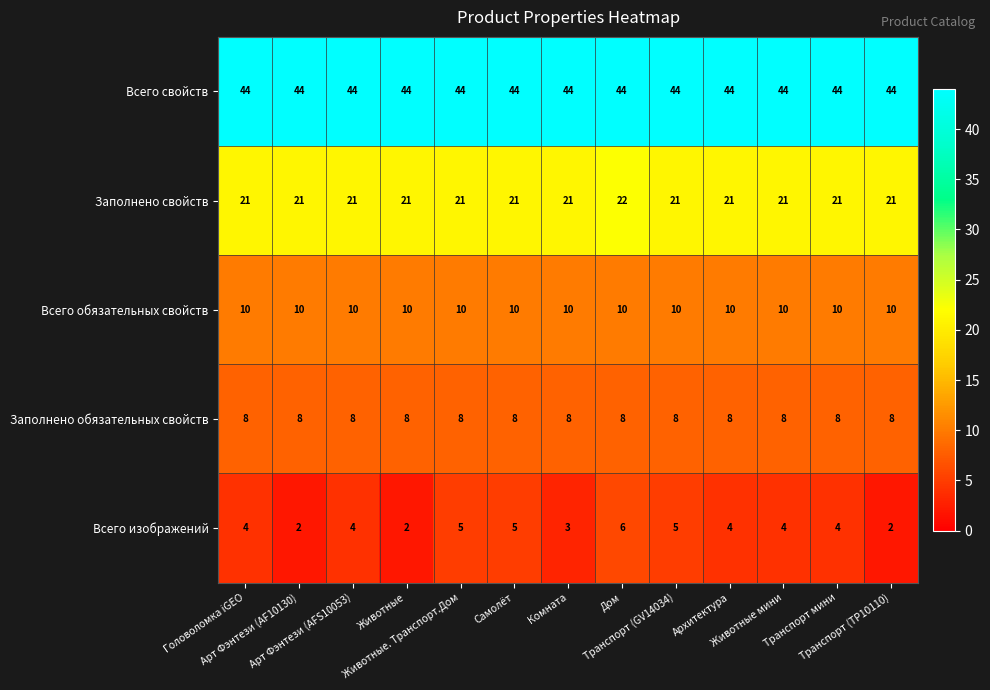

Rank the series by their maximum value, from highest to lowest.

Всего свойств, Заполнено свойств, Всего обязательных свойств, Заполнено обязательных свойств, Всего изображений